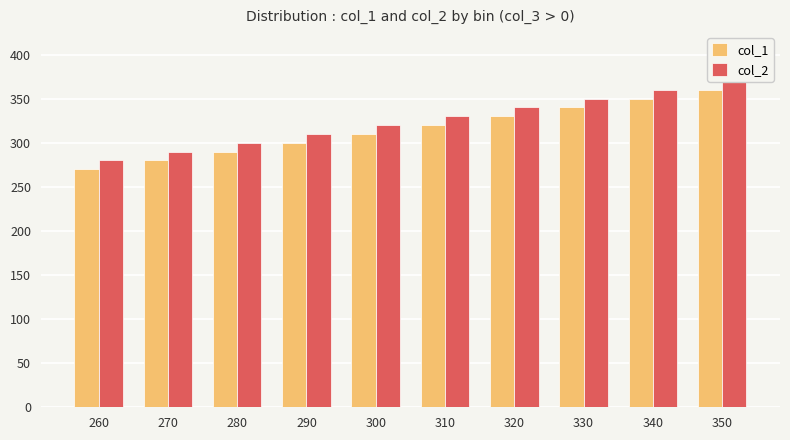

Are the bars grouped side by side (vs. stacked)?

Yes